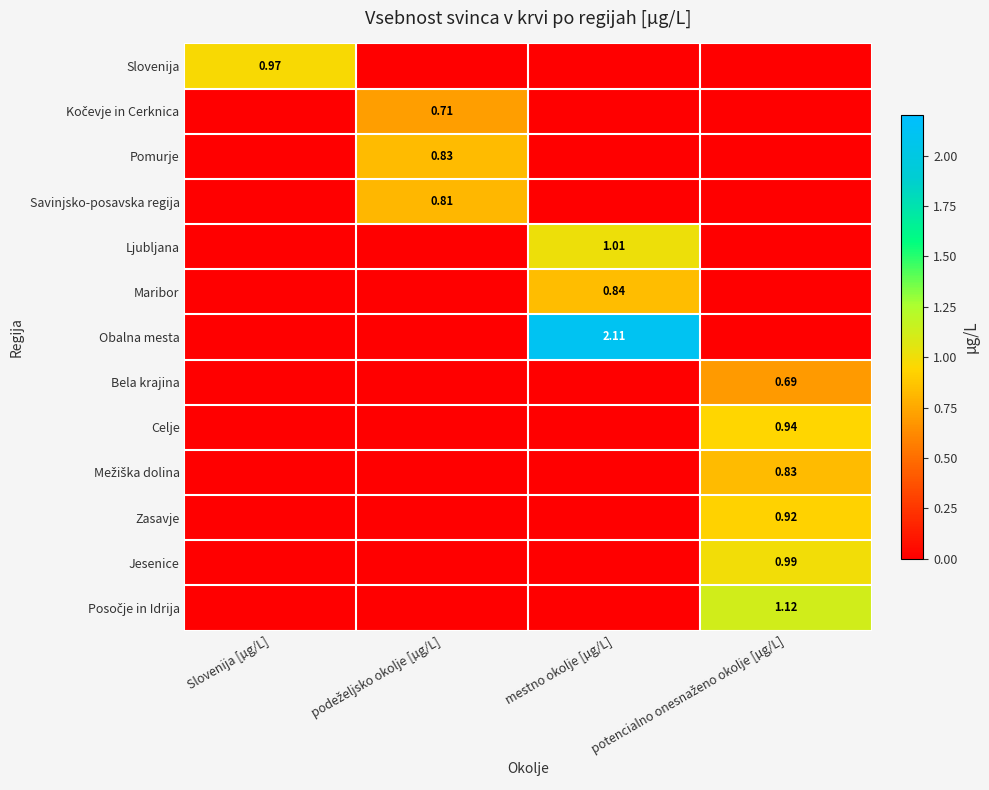

At how many categories does at least one series exceed 0?

4